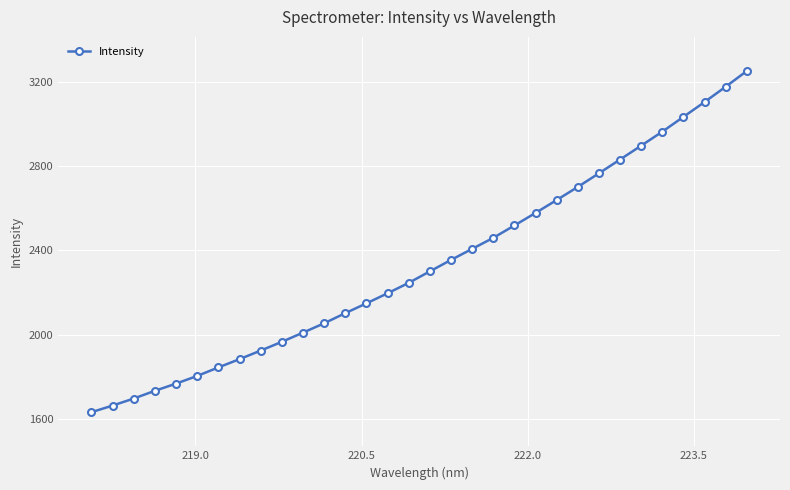

True or false: there are more than 2 points higher than both neighbors.

False